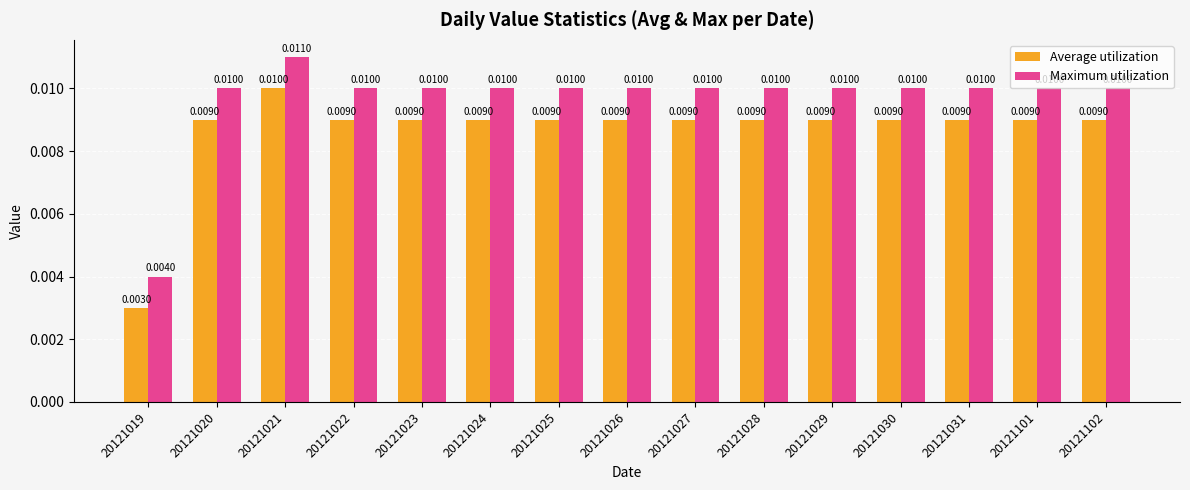

Rank the series at 20121026 from highest to lowest value.

Maximum utilization, Average utilization